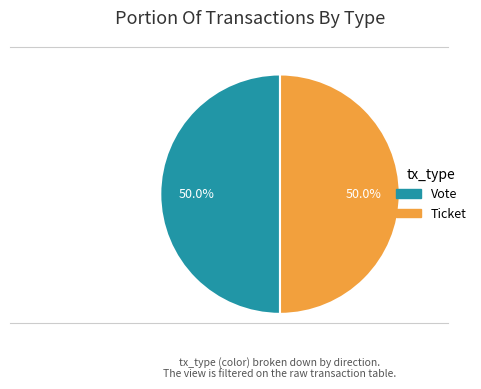

What percentage is the Vote slice, to the nearest percent?

50%